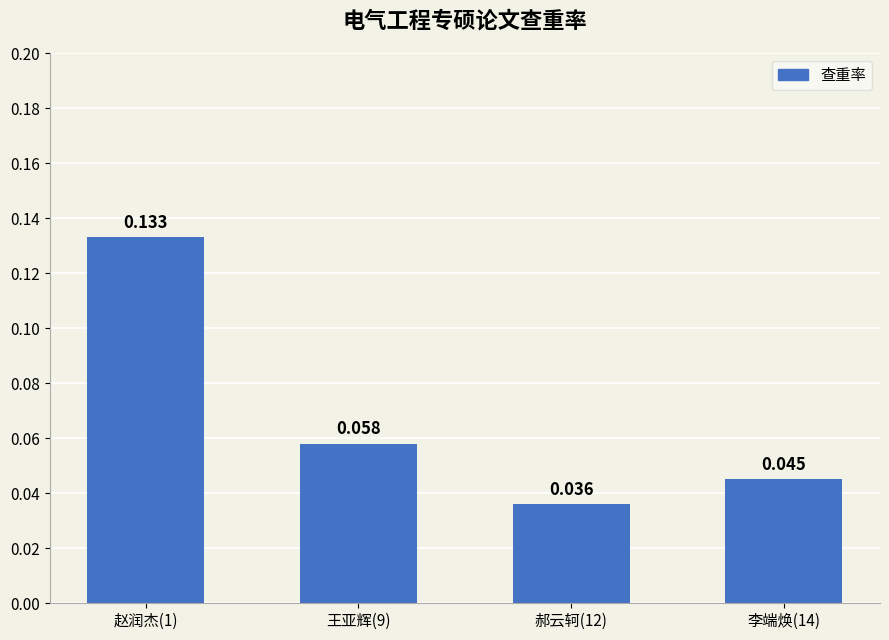

Where is the data nearest to the value 0?

郝云轲(12)